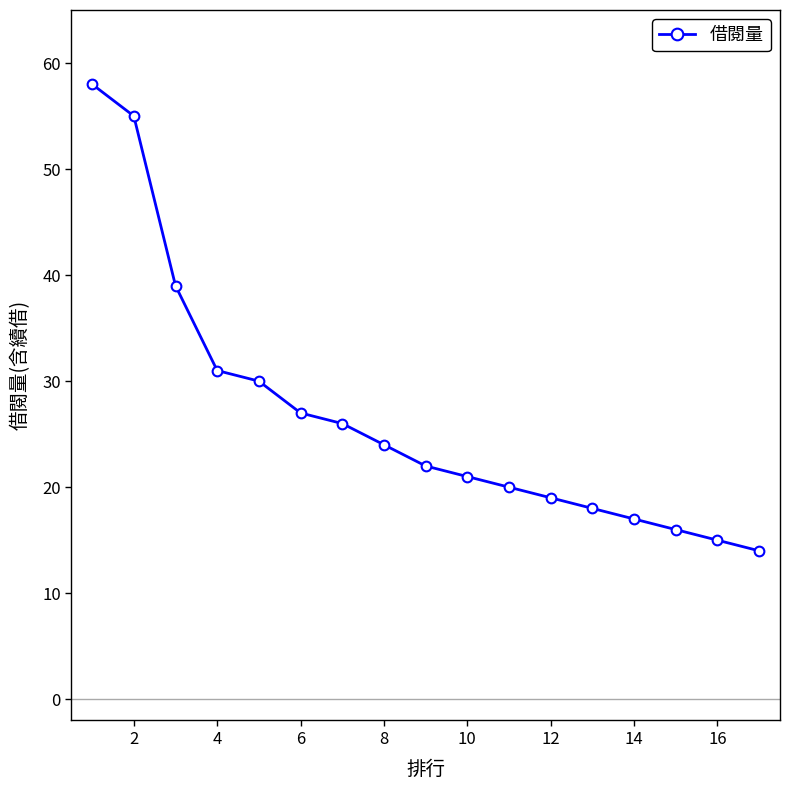

How many data points are less than 22?

8